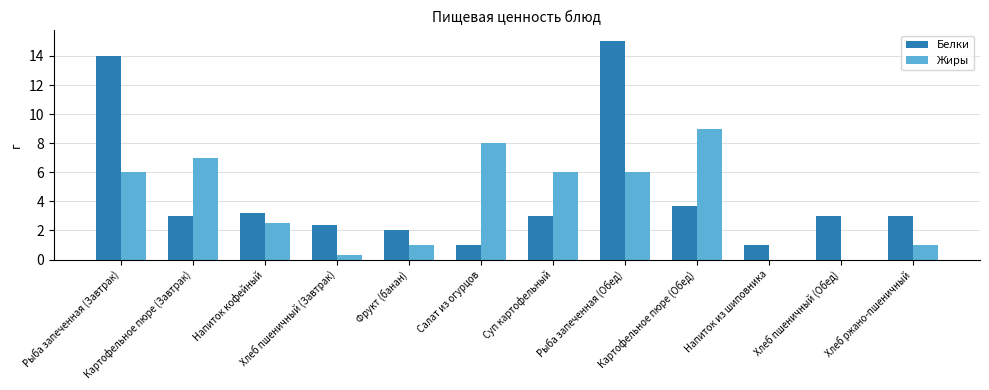

What is the approximate value of Жиры at Фрукт (банан)?

1.0